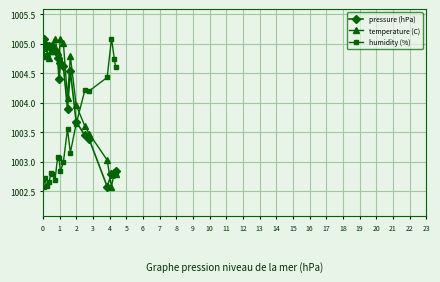

Does the chart display data point markers on the line(s)?

Yes